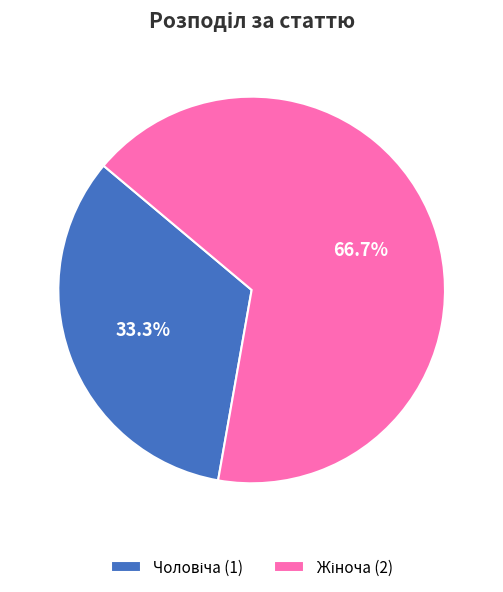

Is there a majority slice in this chart?

Yes